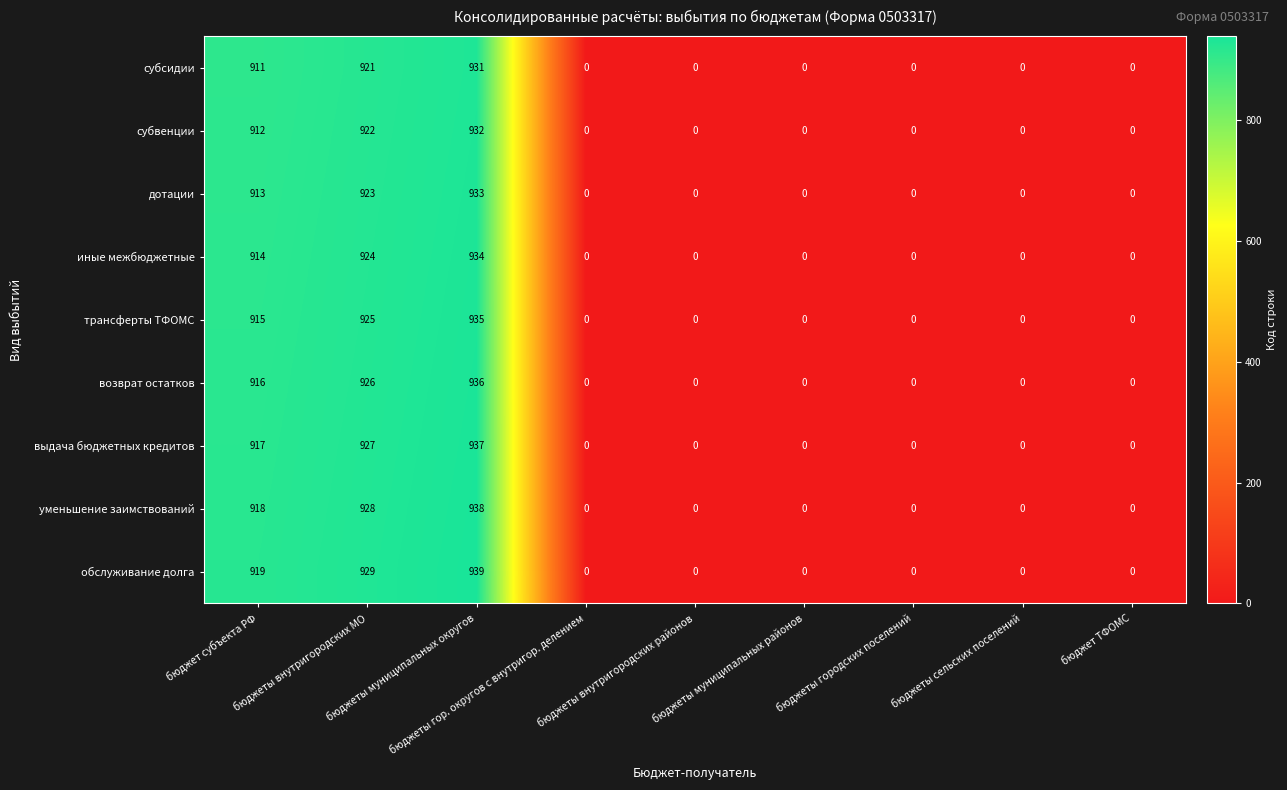

Count the number of categories in the chart.

9